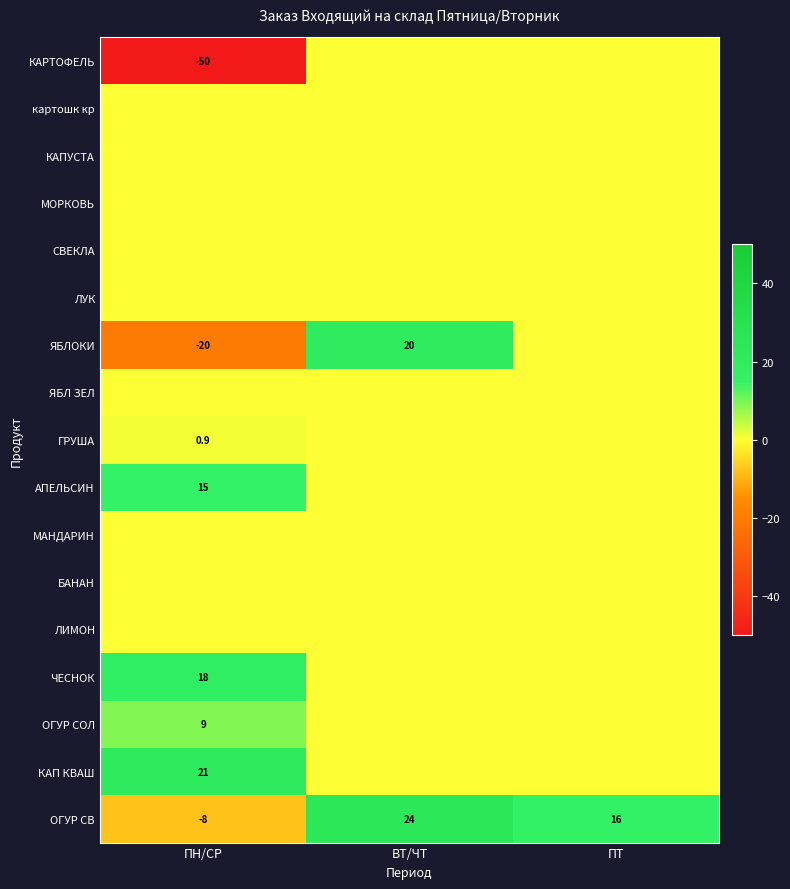

What is the difference between the highest and lowest values at ПТ?

16.0